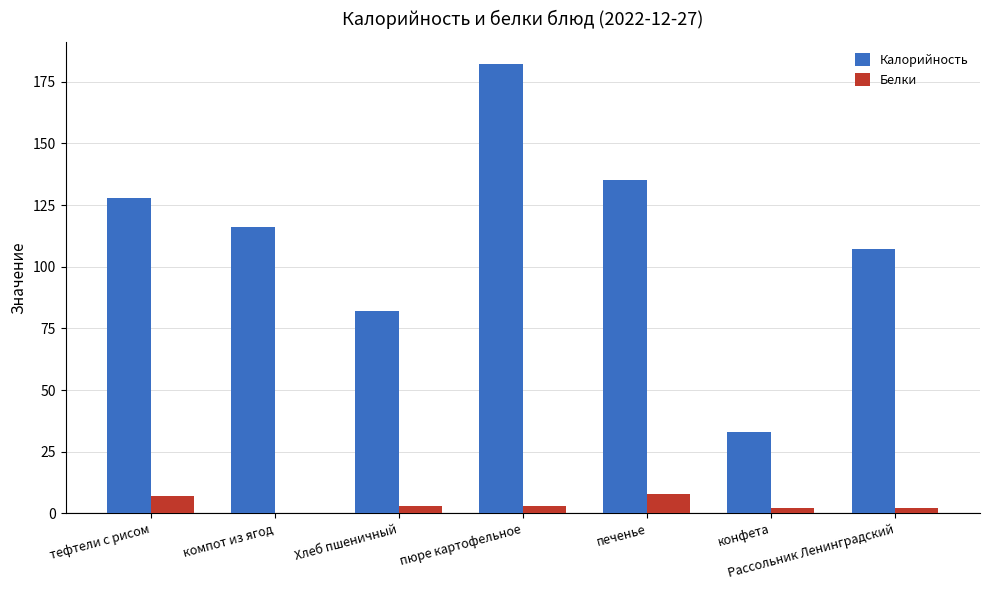

The value of Белки at конфета is 2. True or false?

True